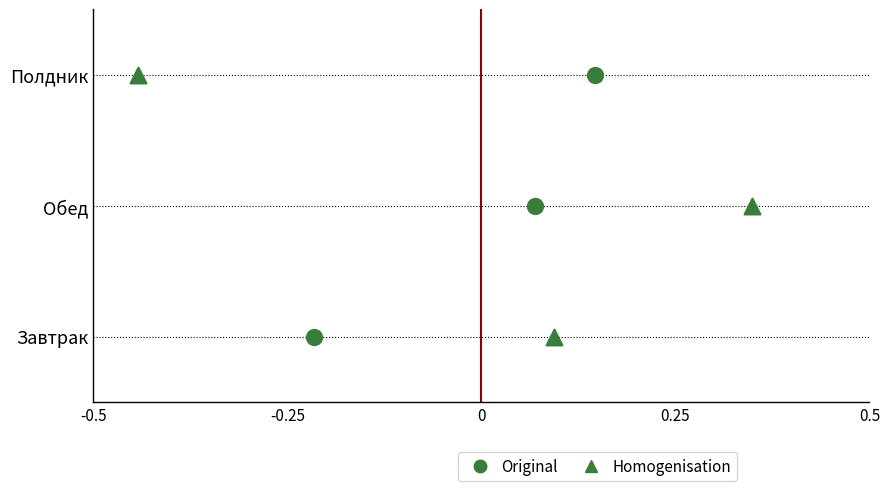

Which series has the largest total across all categories?

Original